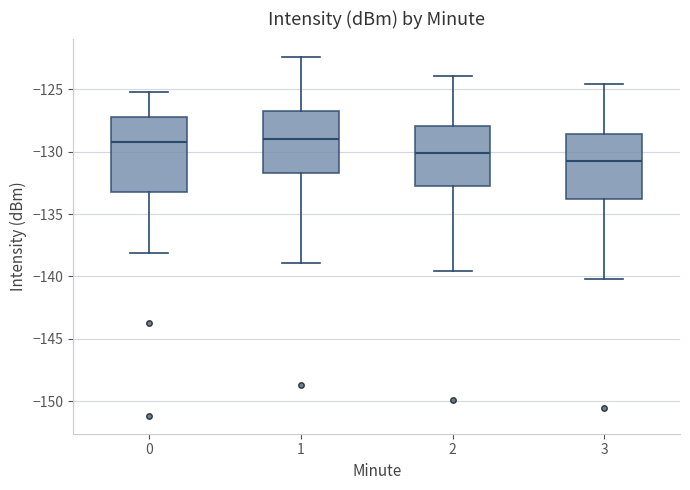

Reading left to right, transcribe this box plot: for each box, give where its median line is, the range the box spans, and where its two whiskers end, as read against the y-axis. The values are not printed on the chart, so give them approximately, as read against the axis.

0: median -129.0, box -133.0 to -127.0, whiskers -138.0 to -125.0
1: median -129.0, box -131.5 to -127.0, whiskers -139.0 to -122.5
2: median -130.0, box -132.5 to -128.0, whiskers -139.5 to -124.0
3: median -130.5, box -134.0 to -128.5, whiskers -140.0 to -124.5